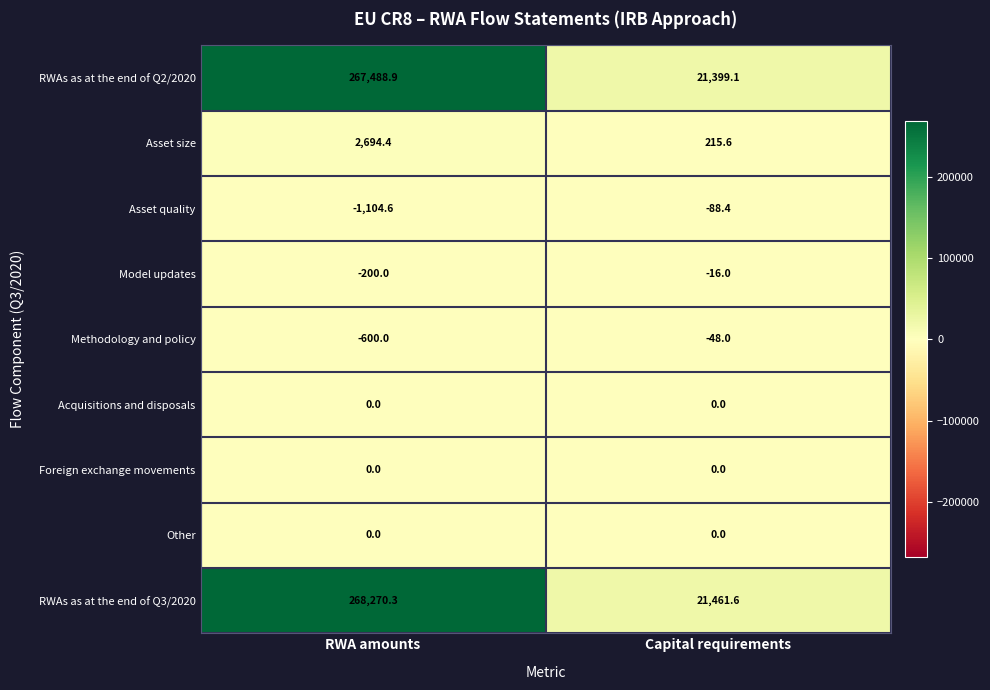

Reading left to right, extract all data points from this chart.

RWAs as at the end of Q2/2020: RWA amounts=267488.9	Capital requirements=21399.1
Asset size: RWA amounts=2694.4	Capital requirements=215.6
Asset quality: RWA amounts=-1104.6	Capital requirements=-88.4
Model updates: RWA amounts=-200.0	Capital requirements=-16.0
Methodology and policy: RWA amounts=-600.0	Capital requirements=-48.0
Acquisitions and disposals: RWA amounts=0.0	Capital requirements=0.0
Foreign exchange movements: RWA amounts=0.0	Capital requirements=0.0
Other: RWA amounts=0.0	Capital requirements=0.0
RWAs as at the end of Q3/2020: RWA amounts=268270.3	Capital requirements=21461.6